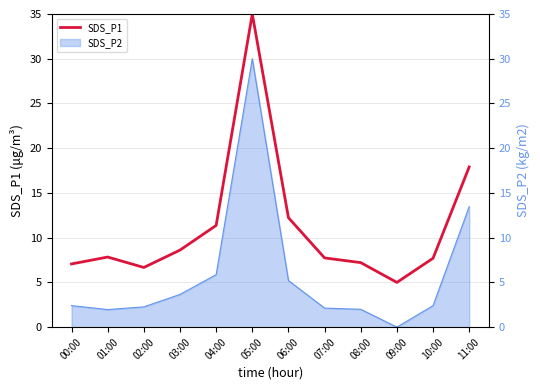

True or false: the data shows 2.8 at 04:00.

False